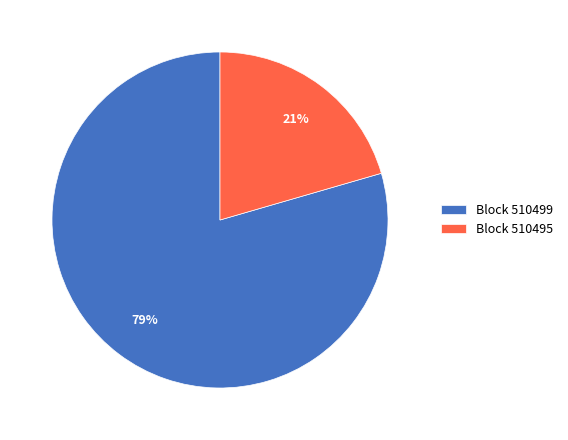

To the nearest percent, what percentage of the pie is Block 510499?

79%